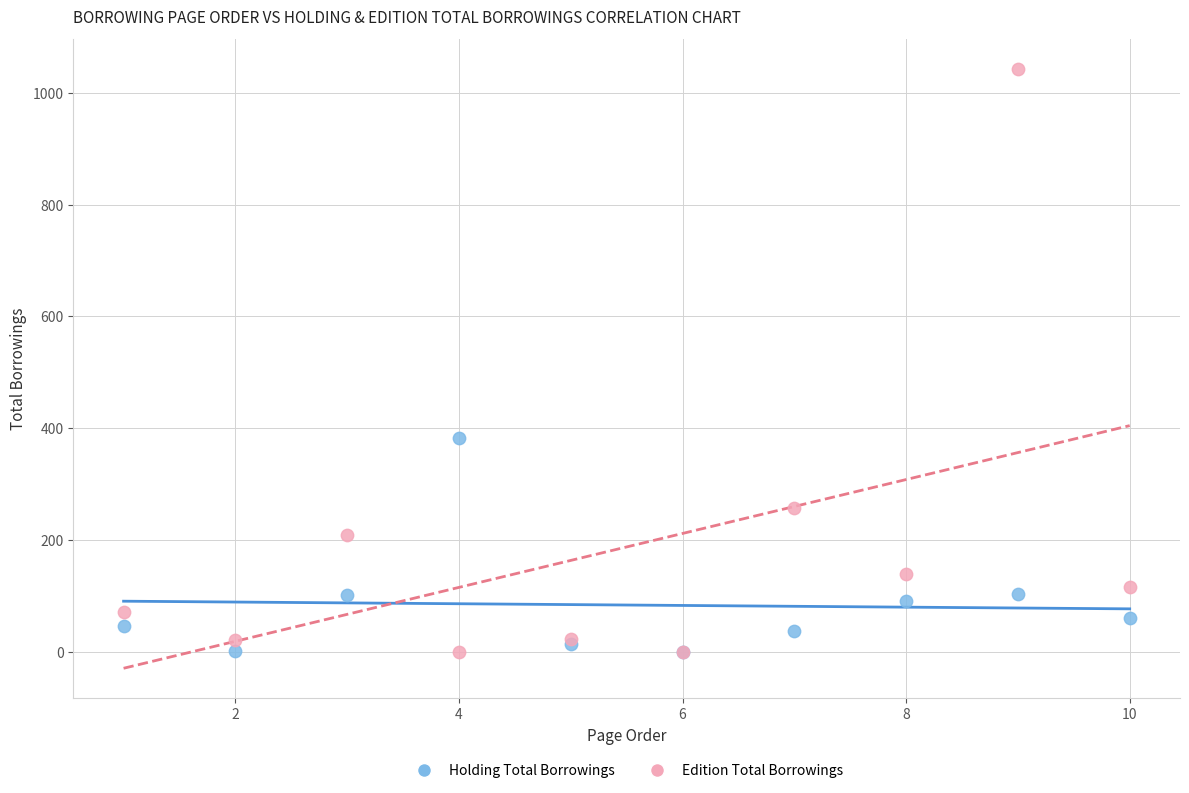

In the Edition Total Borrowings series, what Y value is closest to 521?

257